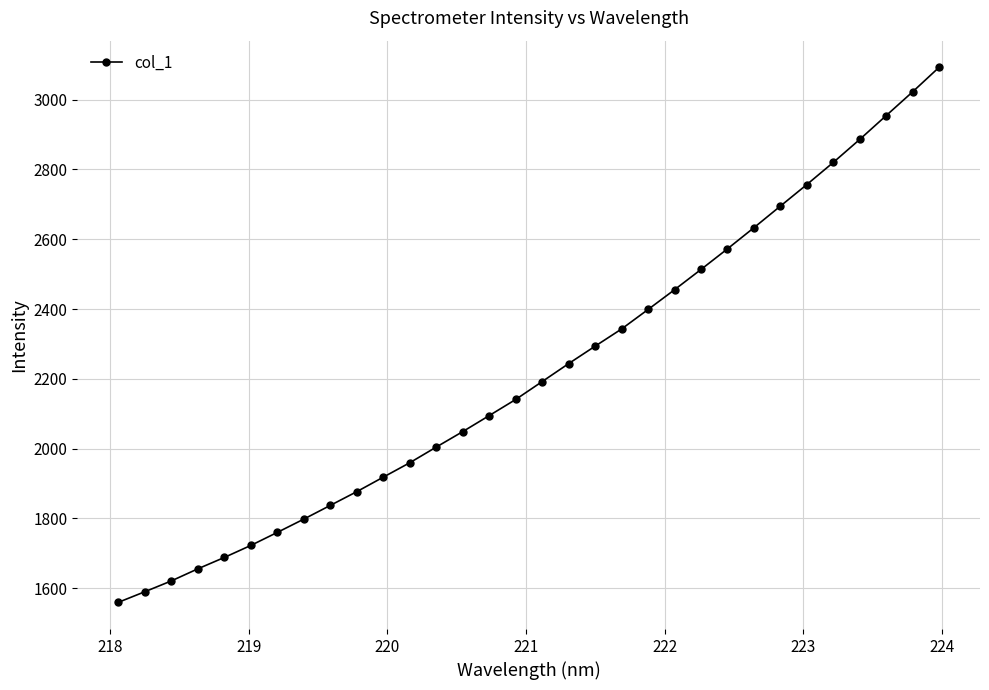

What is the average value?

2223.4